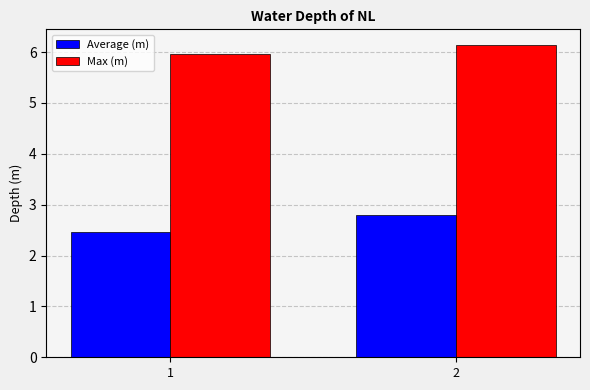

Which series has the widest spread of values?

Average (m)